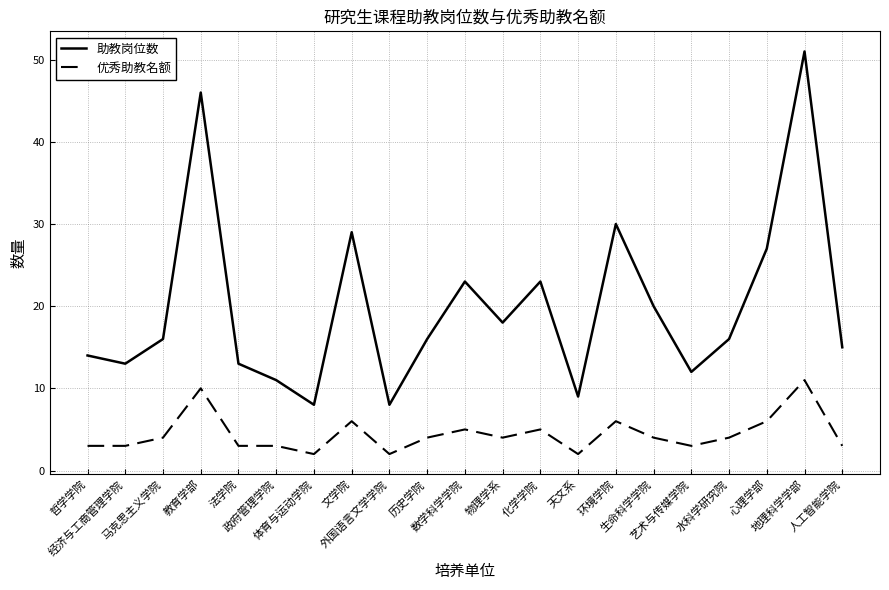

What is the spread (max minus min) of values at 哲学学院?

11